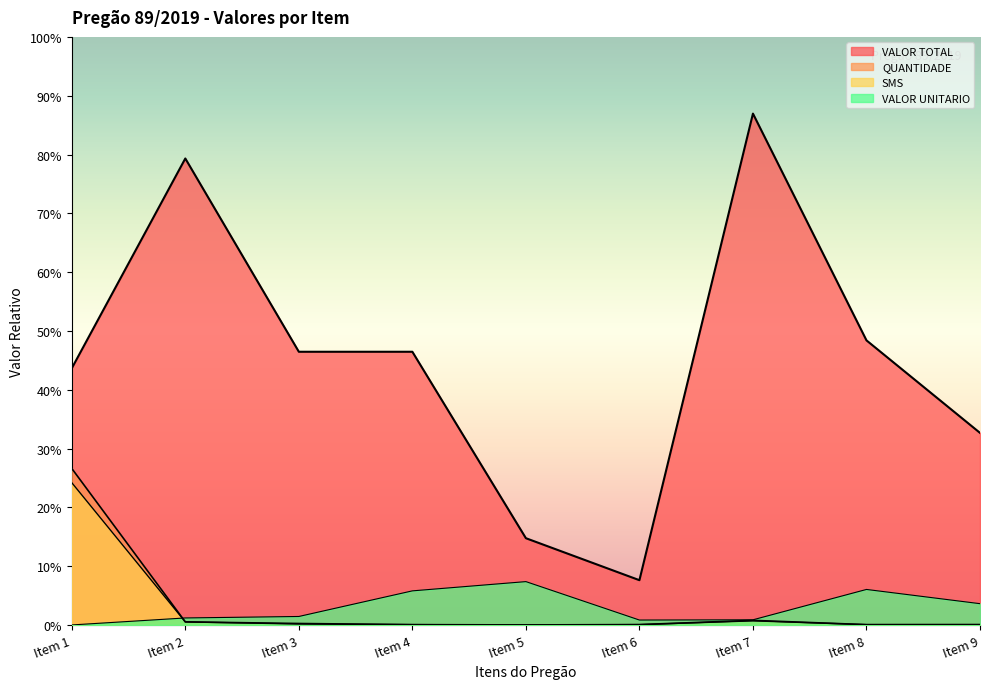

List the series in order of their peak value, highest first.

VALOR TOTAL, QUANTIDADE, SMS, VALOR UNITARIO